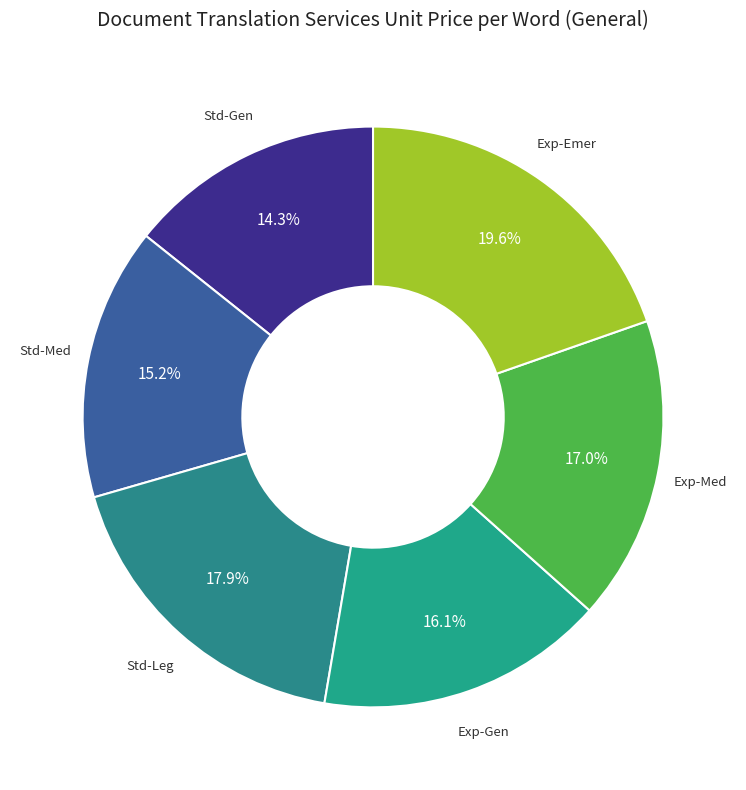

How many segments does this pie chart have?

6